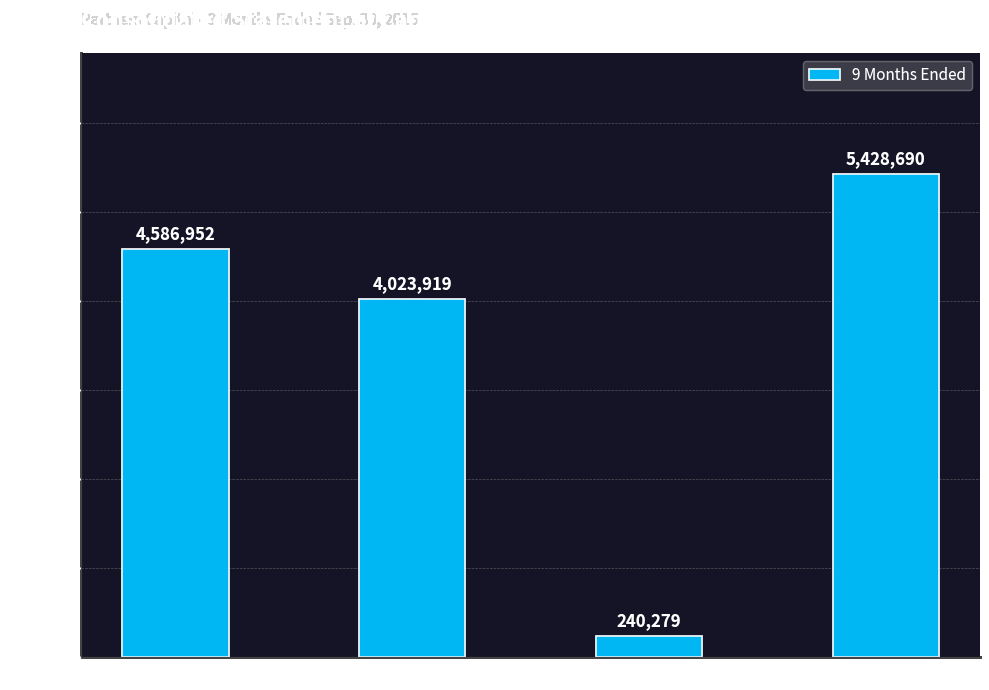

List the labels in order of value, smallest first.

Net Income, Contributions, Beginning Balance, Ending Balance